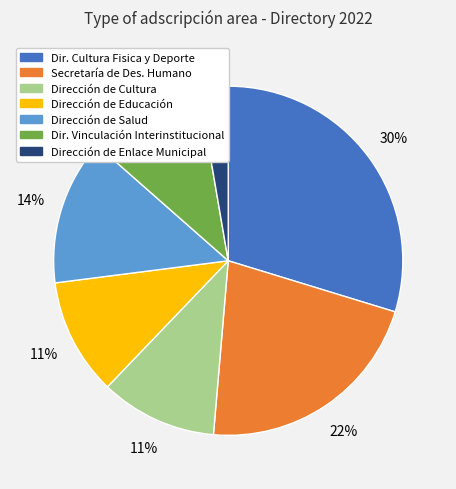

To the nearest percent, what is the average slice percentage?

14%